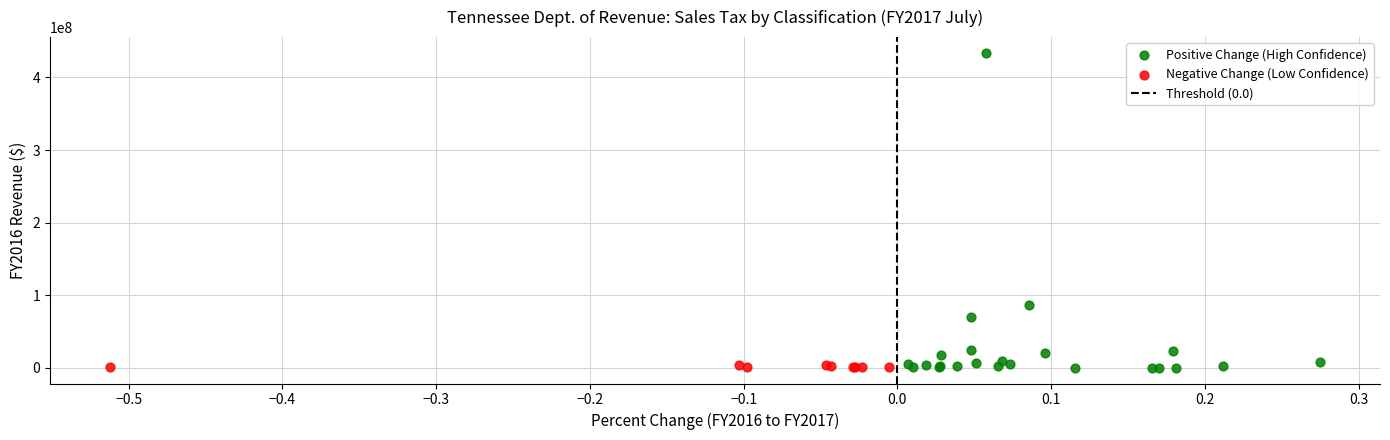

Which series has the widest spread of Y values?

Positive Change (High Confidence)